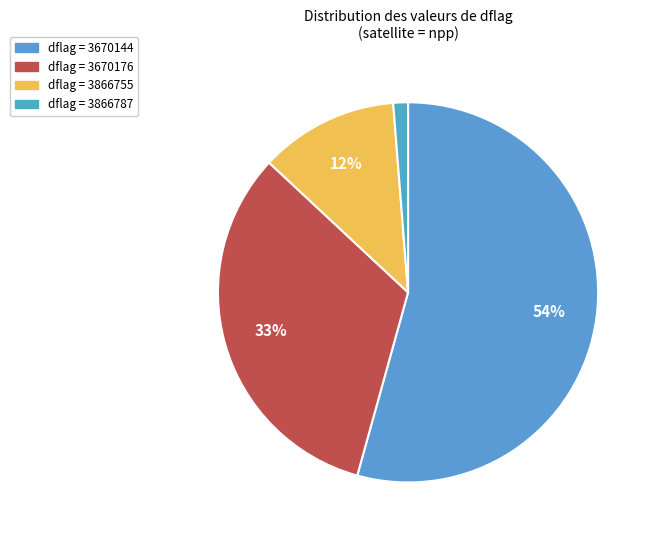

Which slice is the smallest?

3866787